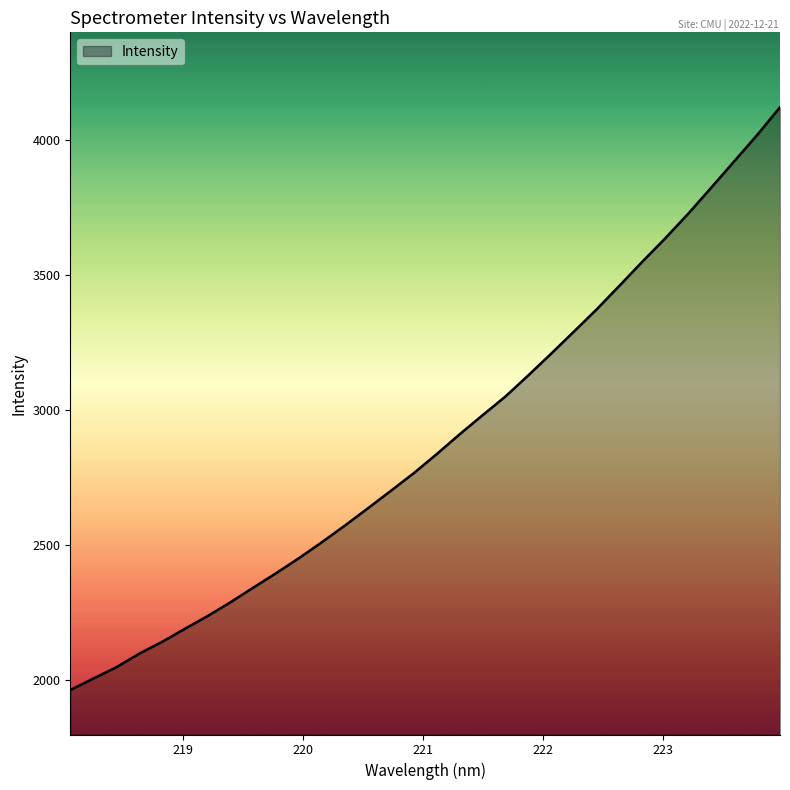

What is the greatest value displayed?

4122.6